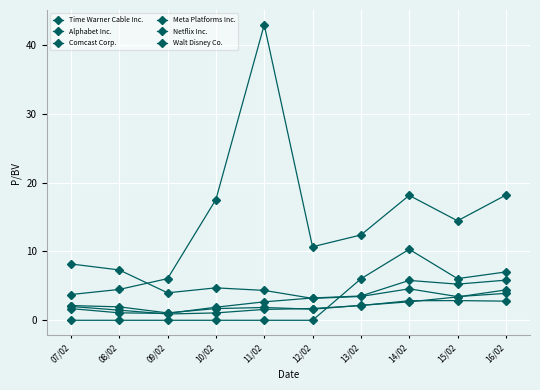

Does the chart display data point markers on the line(s)?

Yes